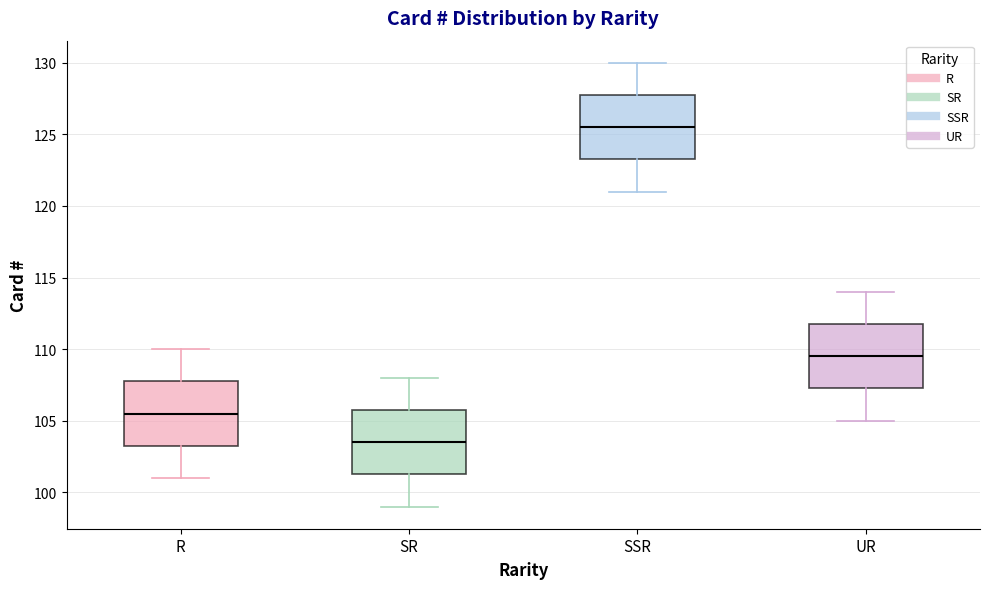

Reading left to right, transcribe this box plot: for each box, give where its median line is, the range the box spans, and where its two whiskers end, as read against the y-axis. The values are not printed on the chart, so give them approximately, as read against the axis.

R: median 105.5, box 103.5 to 108.0, whiskers 101.0 to 110.0
SR: median 103.5, box 101.5 to 106.0, whiskers 99.0 to 108.0
SSR: median 125.5, box 123.5 to 128.0, whiskers 121.0 to 130.0
UR: median 109.5, box 107.5 to 112.0, whiskers 105.0 to 114.0